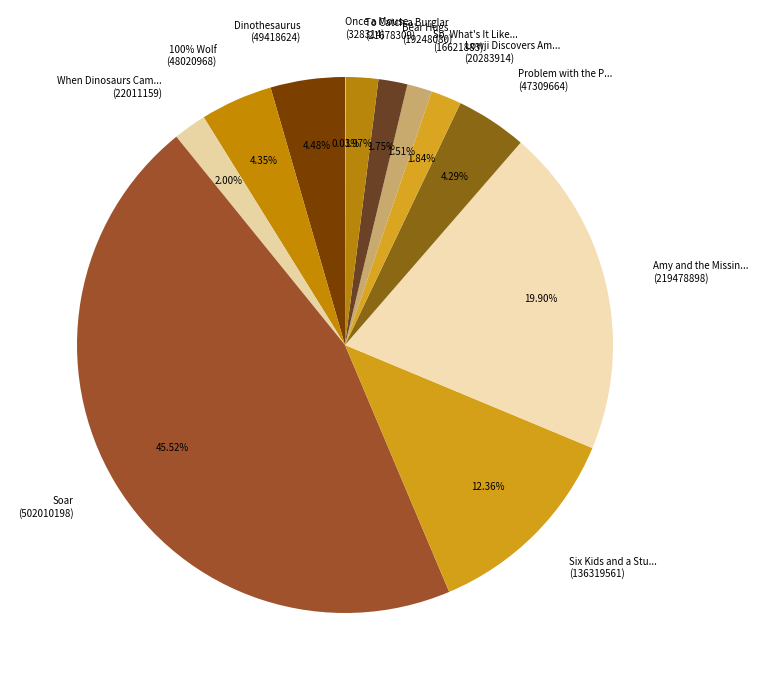

Does any single category account for the majority?

No